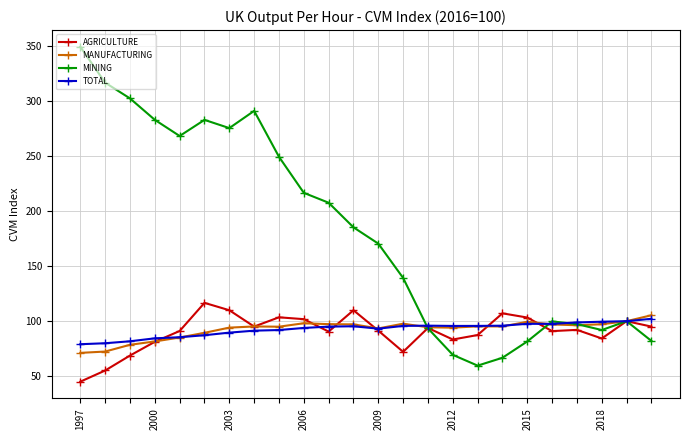

Which series has the largest total across all categories?

MINING